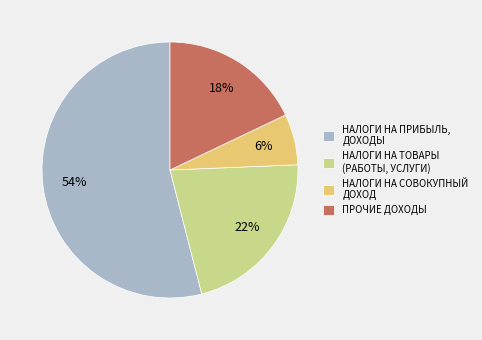

Combined, do ПРОЧИЕ ДОХОДЫ and НАЛОГИ НА ПРИБЫЛЬ, ДОХОДЫ account for over 50%?

Yes